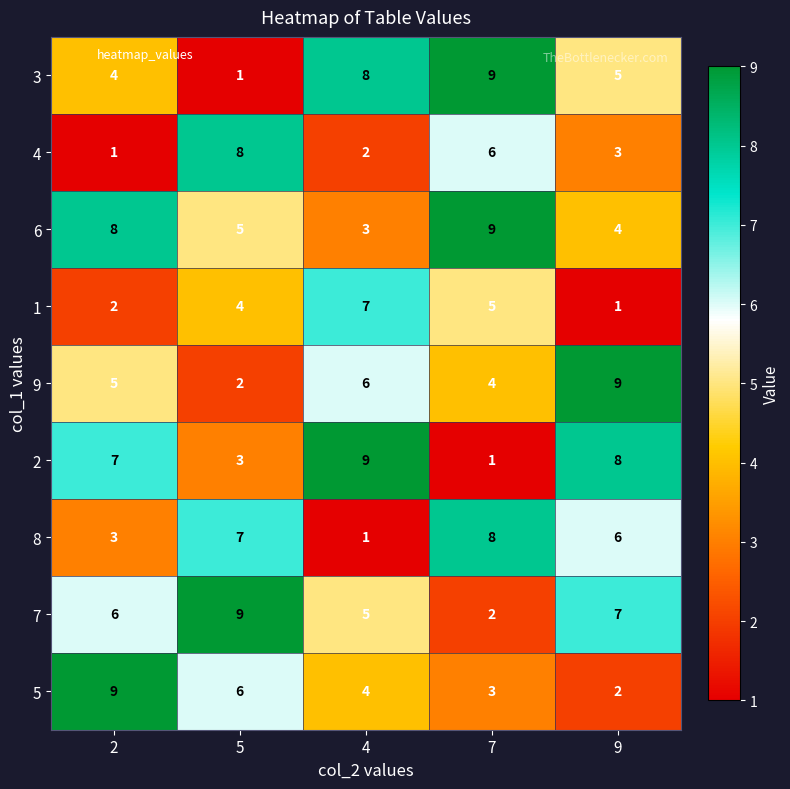

How many categories are shown in the chart?

5